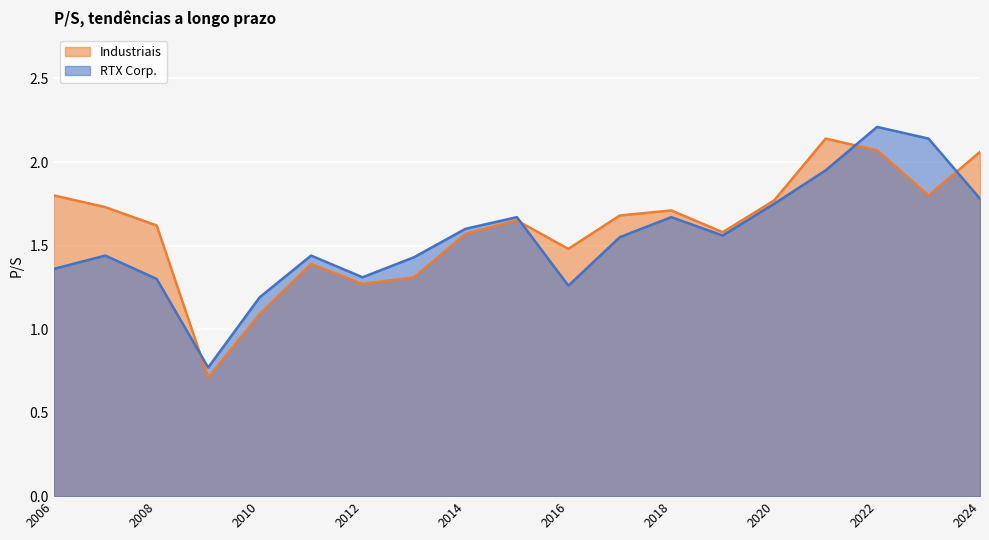

Read the Industriais value at 2017-02-09.

1.7